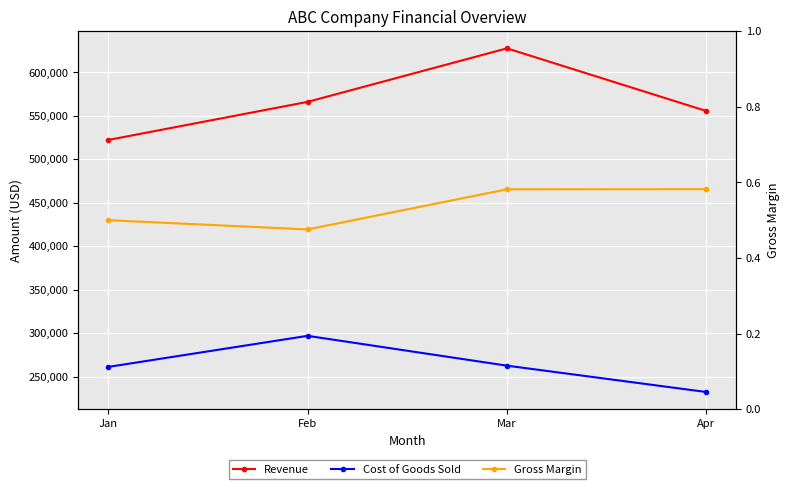

Is the value of Revenue at Feb greater than the value of Cost of Goods Sold at Jan?

Yes